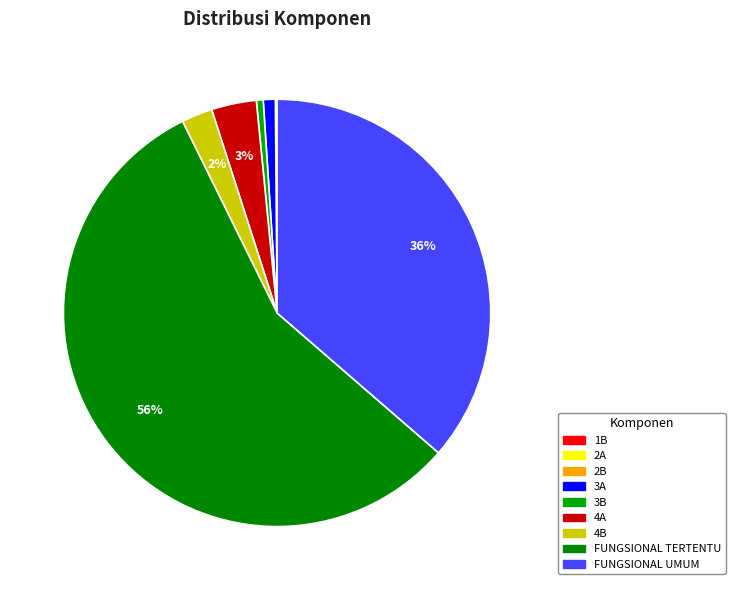

How many slices are in this pie chart?

9